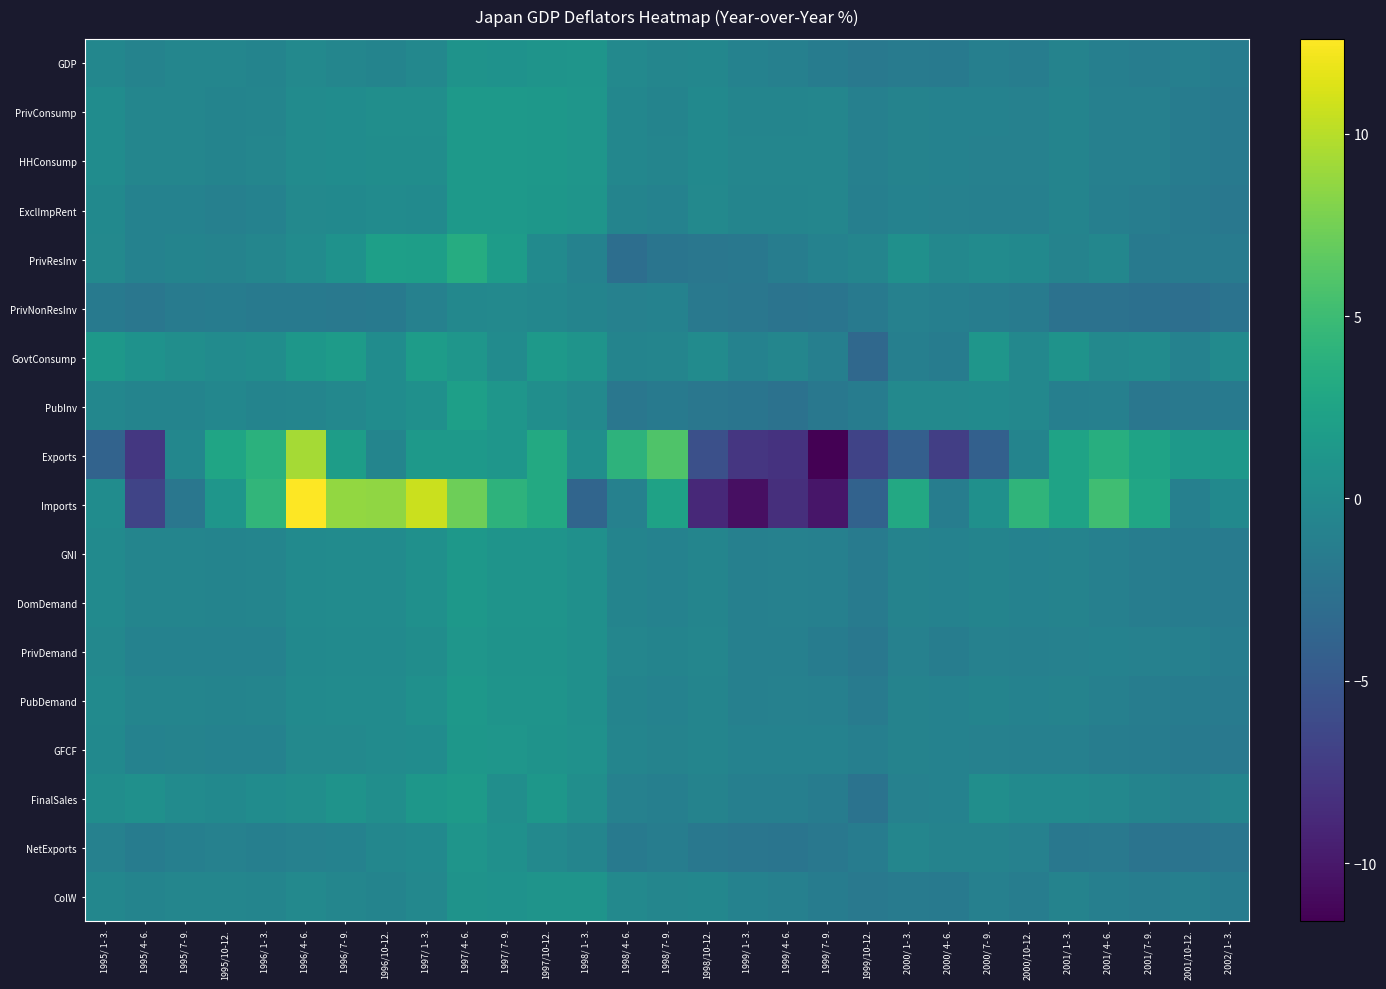

Which series changed the most between 1999/ 1- 3. and 2000/ 7- 9.?

Imports